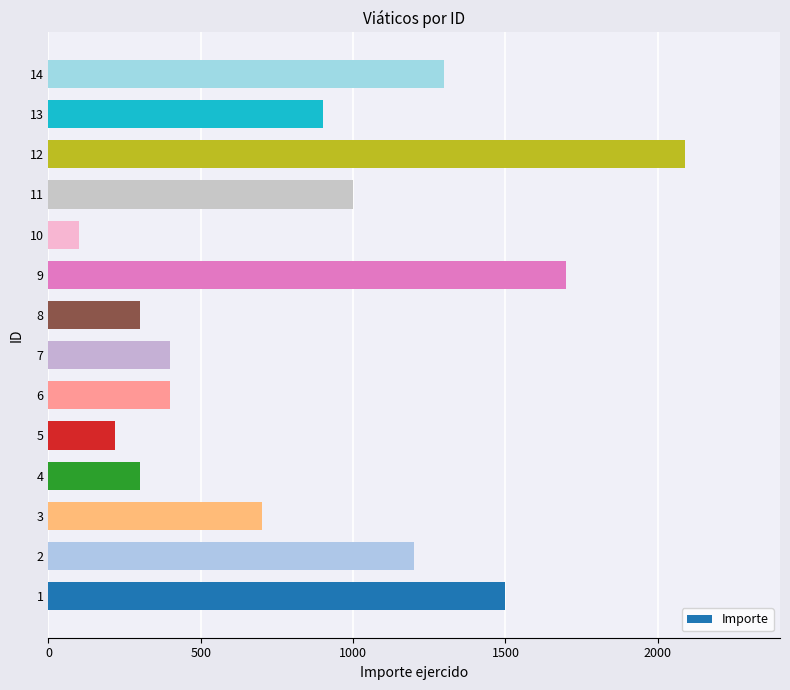

What is the approximate value at 1, to the nearest 10?

1500